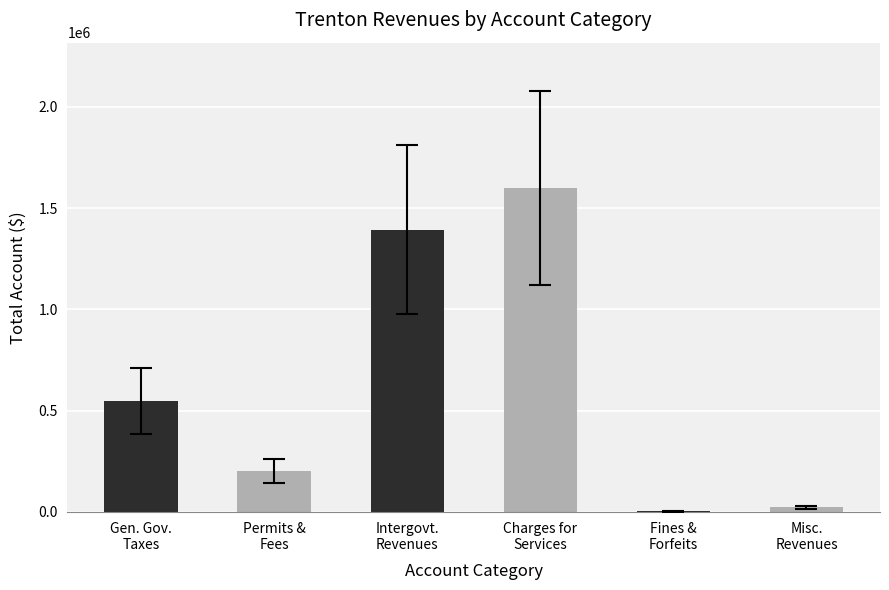

Reading left to right, transcribe all the data shown in this chart.

Gen. Gov.
Taxes=548415	Permits &
Fees=202623	Intergovt.
Revenues=1392979	Charges for
Services=1597601	Fines &
Forfeits=3149	Misc.
Revenues=23664